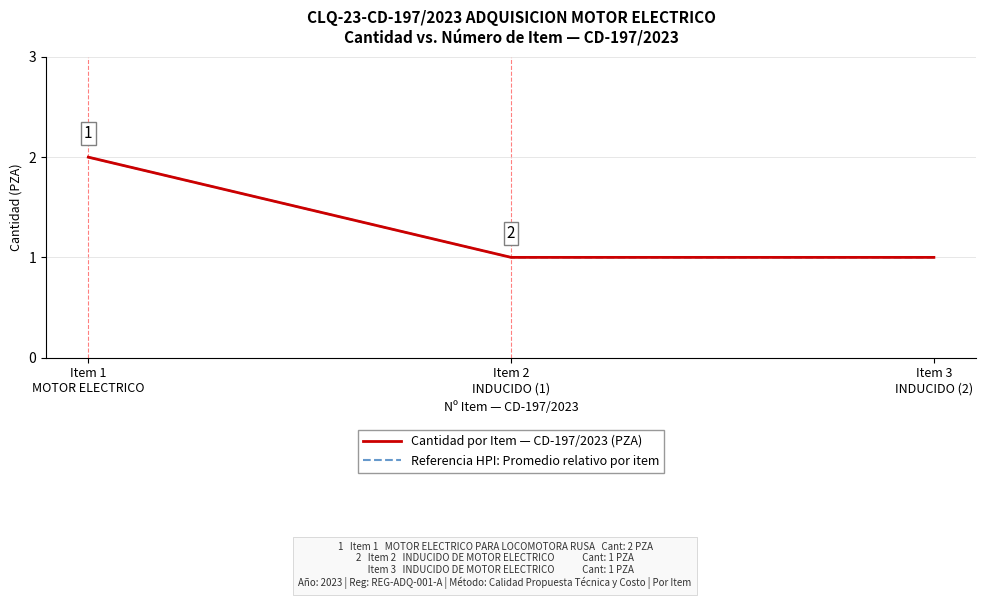

Is this an area chart (filled region under the line)?

No